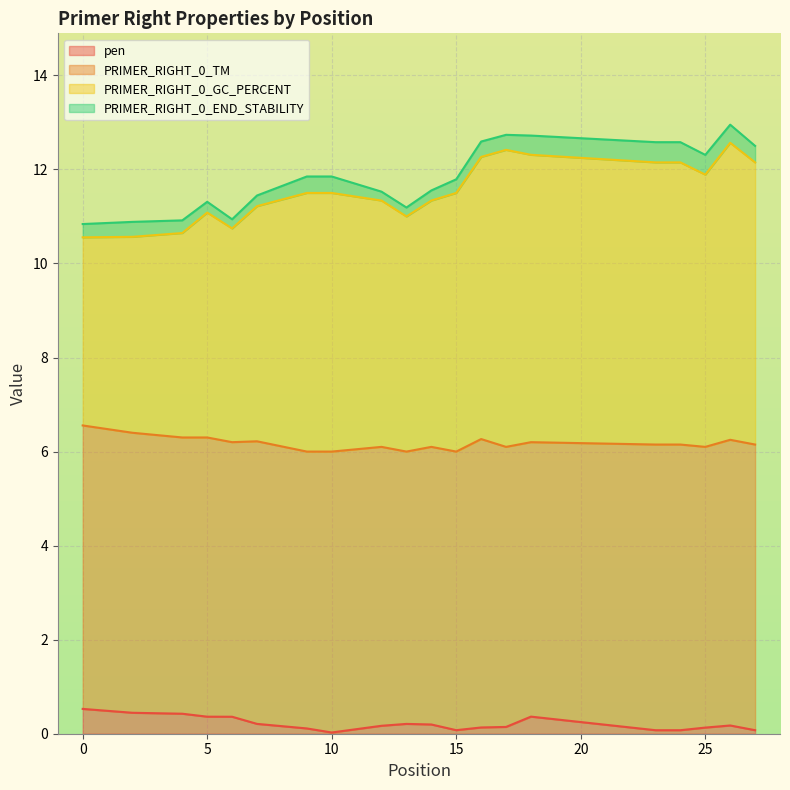

What is the maximum value for pen?

0.5